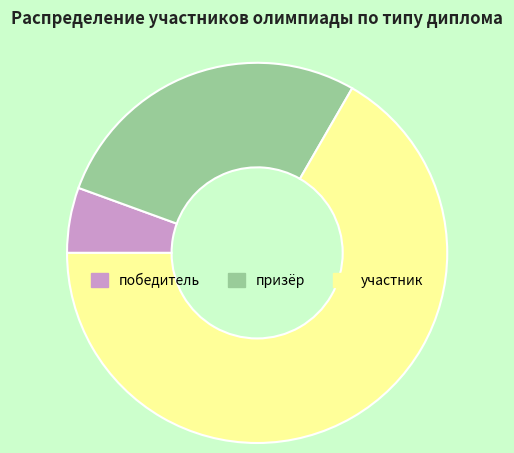

Which has a higher value, победитель or призёр?

призёр